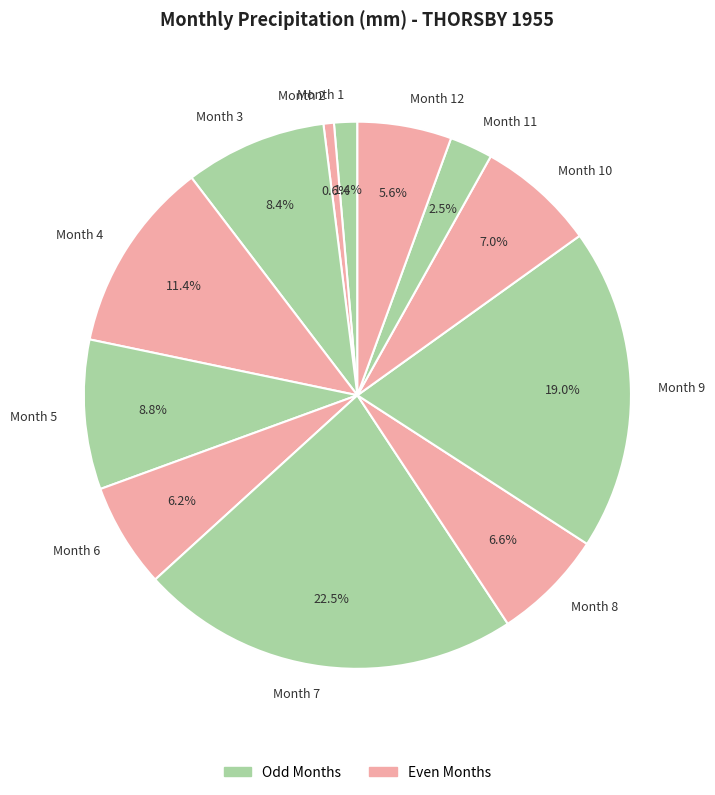

To the nearest percent, what is the average slice percentage?

8%